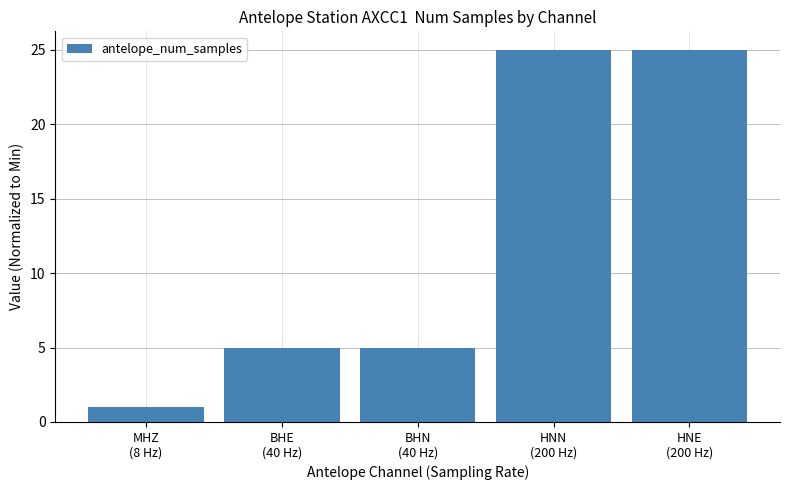

What is the approximate value at BHN
(40 Hz)?

5.0